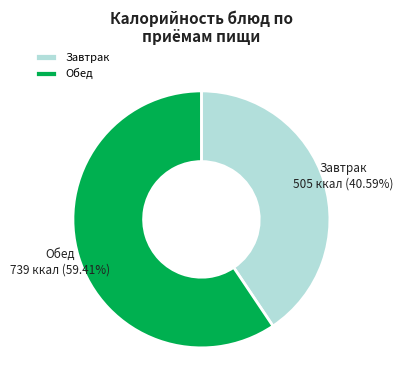

Is there any slice that represents more than half of the pie?

Yes